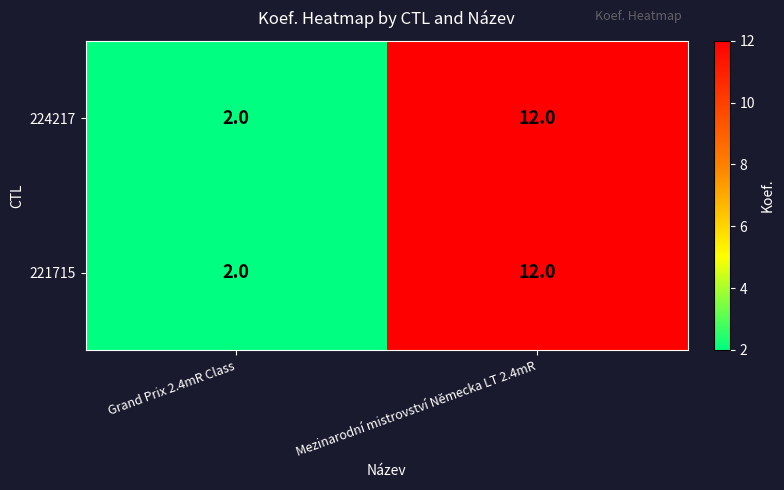

True or false: 224217 has a value of 1 at Grand Prix 2.4mR Class.

False